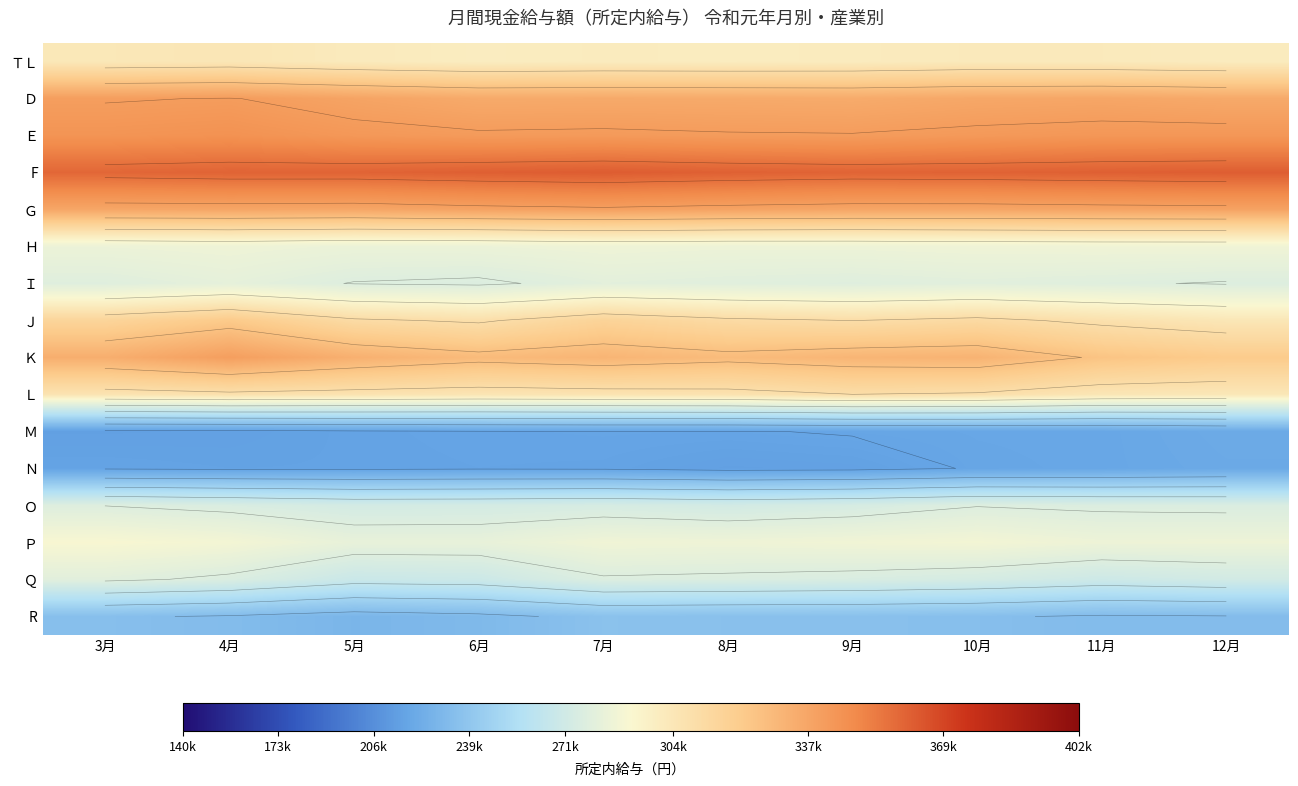

The value of Ｐ at 5月 is 154657.2. True or false?

False